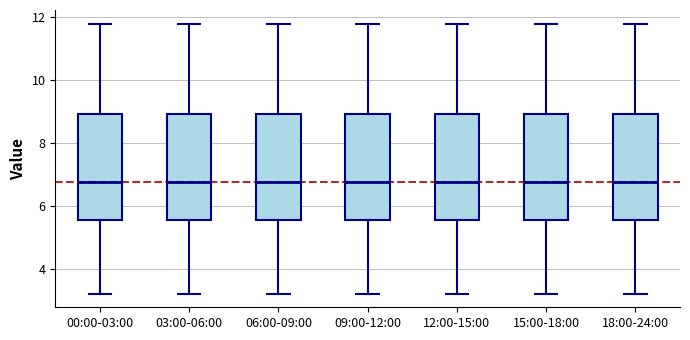

Reading left to right, read every box against the y-axis: the position of its median line, the range the box covers, and the ends of its whiskers. The values are not printed on the chart, so give them approximately, as read against the axis.

00:00-03:00: median 6.8, box 5.6 to 9.0, whiskers 3.2 to 11.8
03:00-06:00: median 6.8, box 5.6 to 9.0, whiskers 3.2 to 11.8
06:00-09:00: median 6.8, box 5.6 to 9.0, whiskers 3.2 to 11.8
09:00-12:00: median 6.8, box 5.6 to 9.0, whiskers 3.2 to 11.8
12:00-15:00: median 6.8, box 5.6 to 9.0, whiskers 3.2 to 11.8
15:00-18:00: median 6.8, box 5.6 to 9.0, whiskers 3.2 to 11.8
18:00-24:00: median 6.8, box 5.6 to 9.0, whiskers 3.2 to 11.8